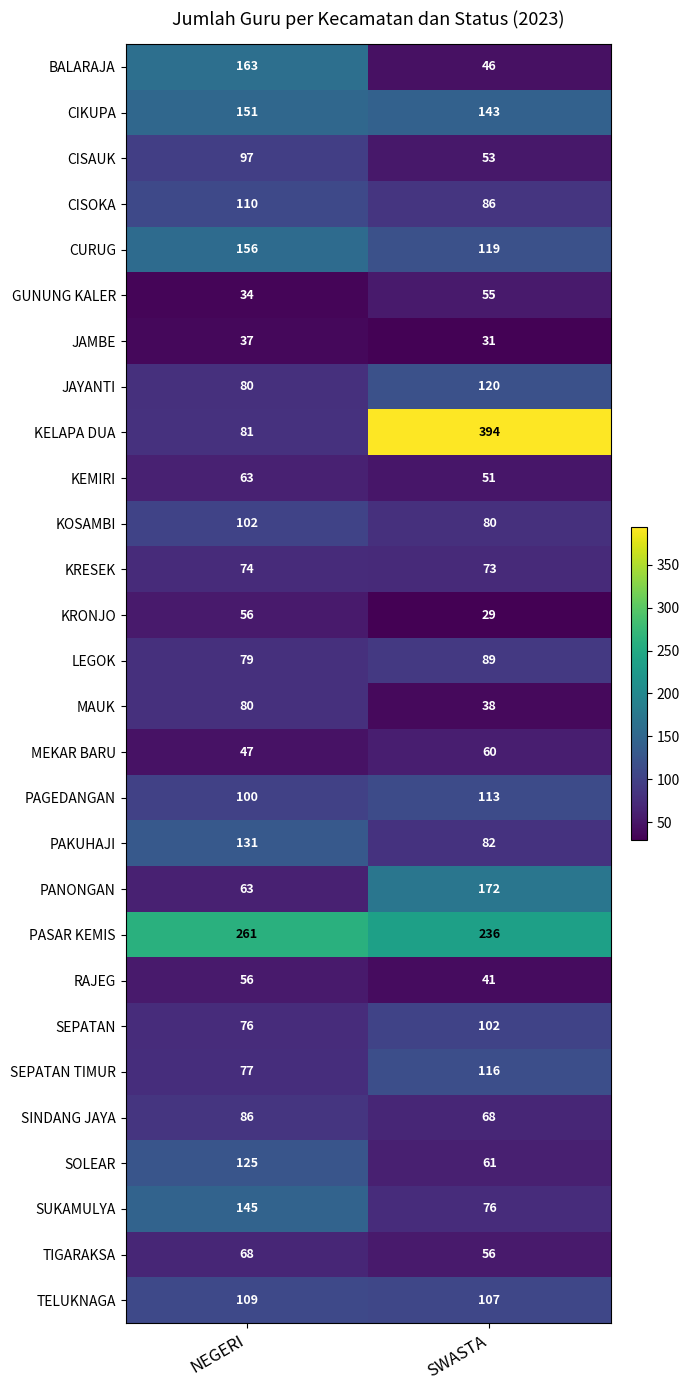

At which category does the chart reach its peak across all series?

SWASTA